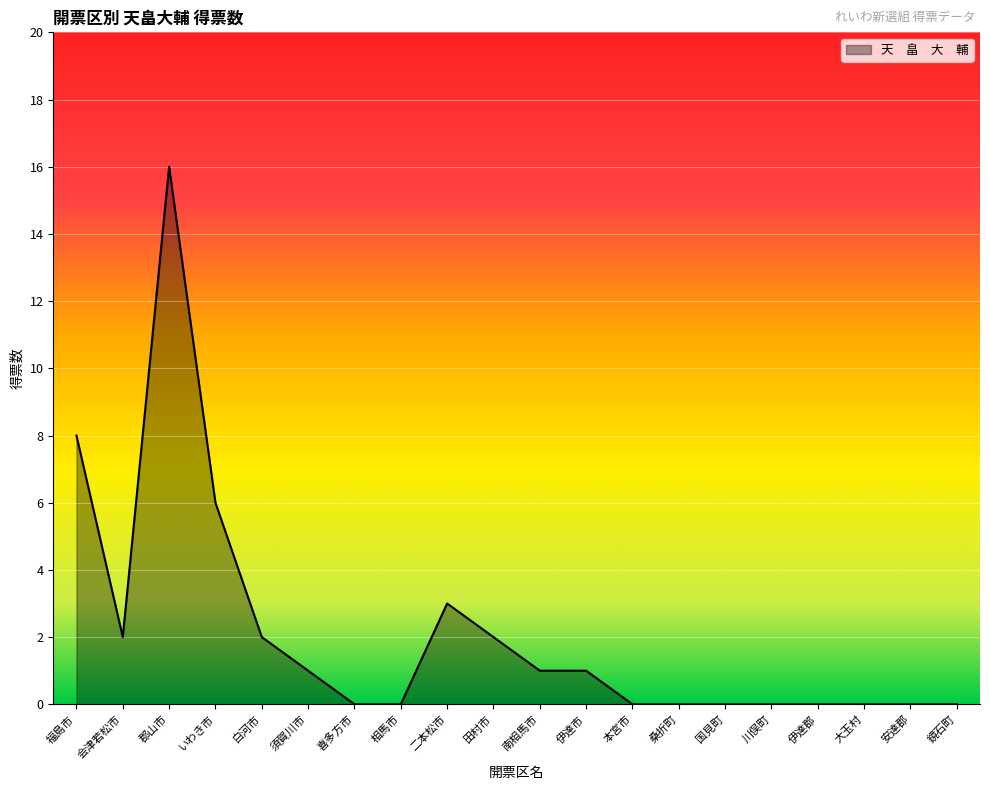

Reading left to right, extract all data points from this chart.

8	2	16	6	2	1	0	0	3	2	1	1	0	0	0	0	0	0	0	0